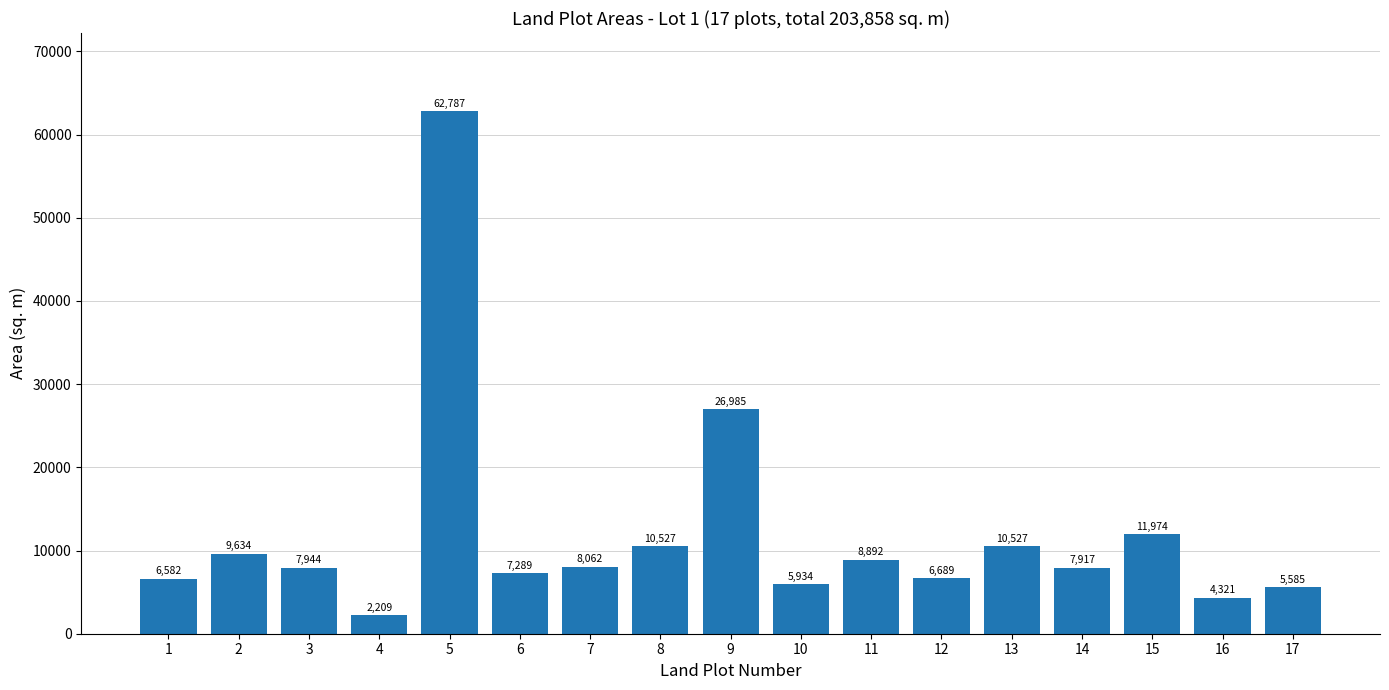

What is the difference between the second highest and second lowest values?

22664